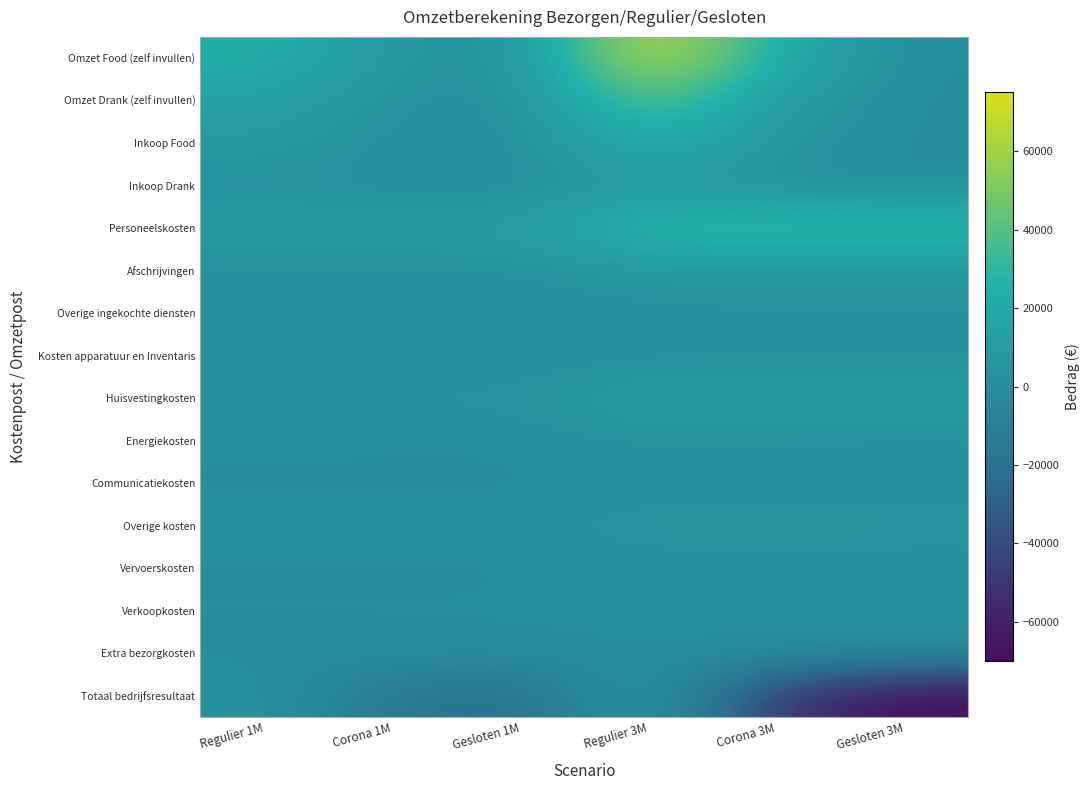

At Corona 1M, list the series in order from largest to smallest.

Personeelskosten, Omzet Food (zelf invullen), Huisvestingkosten, Omzet Drank (zelf invullen), Afschrijvingen, Overige kosten, Inkoop Food, Verkoopkosten, Energiekosten, Overige ingekochte diensten, Inkoop Drank, Kosten apparatuur en Inventaris, Vervoerskosten, Communicatiekosten, Extra bezorgkosten, Totaal bedrijfsresultaat